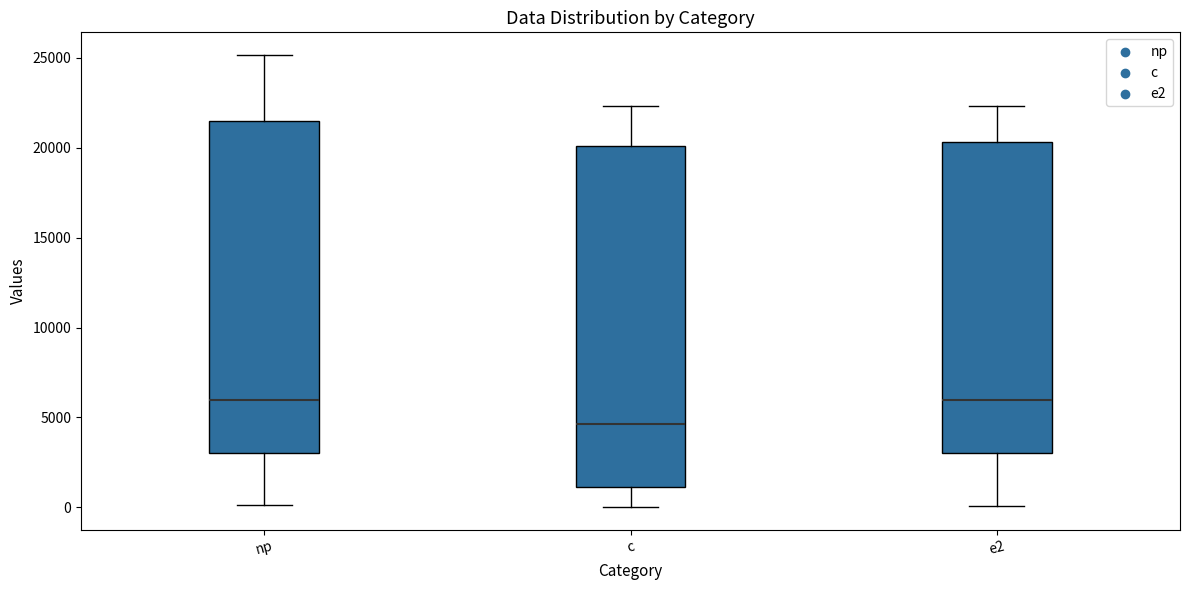

Reading left to right, transcribe this box plot: for each box, give where its median line is, the range the box spans, and where its two whiskers end, as read against the y-axis. The values are not printed on the chart, so give them approximately, as read against the axis.

np: median 6000, box 3000 to 21500, whiskers 0 to 25000
c: median 4500, box 1000 to 20000, whiskers 0 to 22500
e2: median 6000, box 3000 to 20500, whiskers 0 to 22500